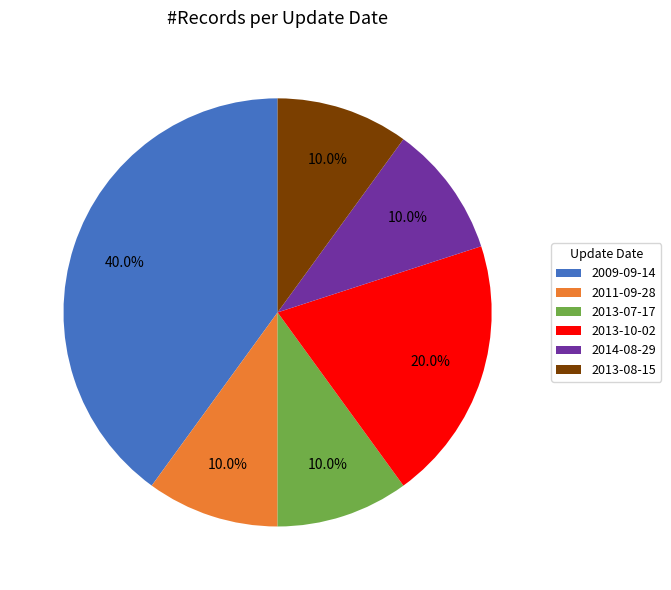

Does any single category account for the majority?

No